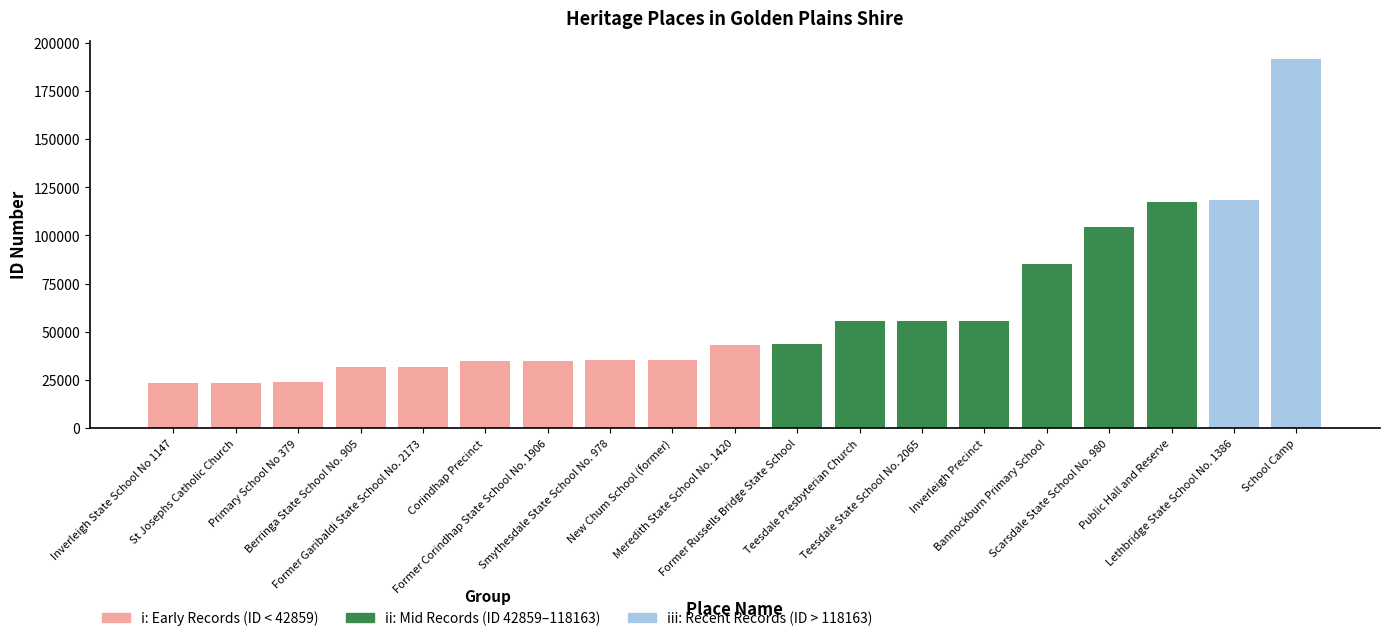

The value at Lethbridge State School No. 1386 is 182461. True or false?

False